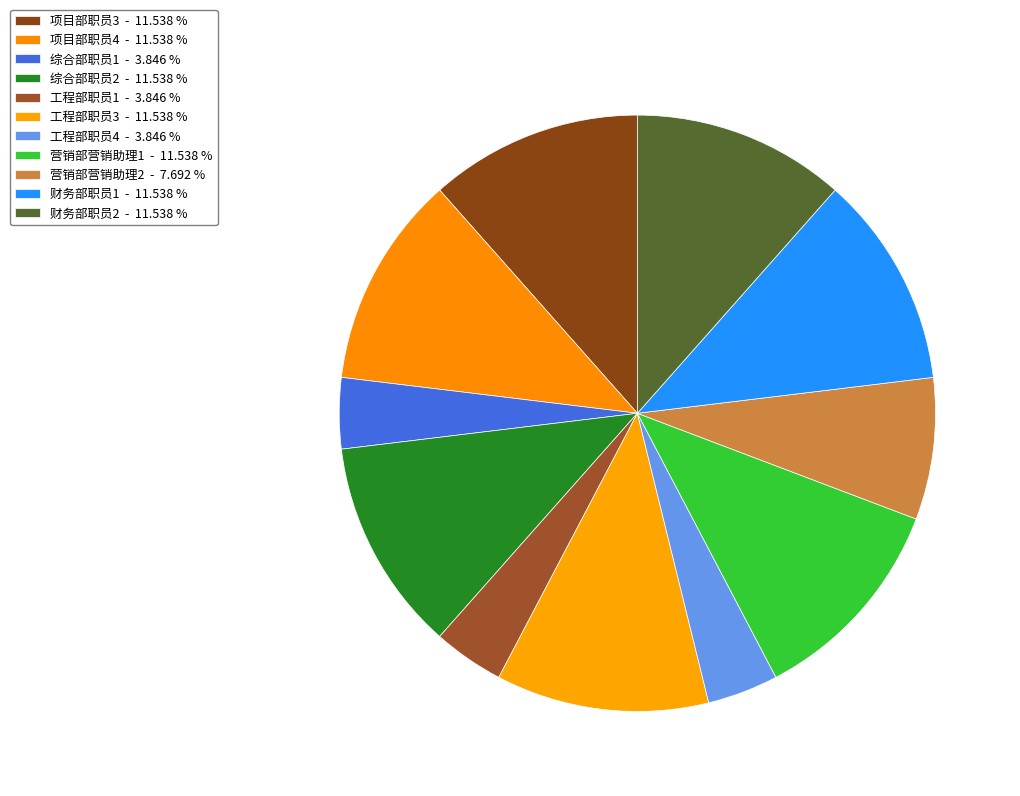

How many slices are in this pie chart?

11